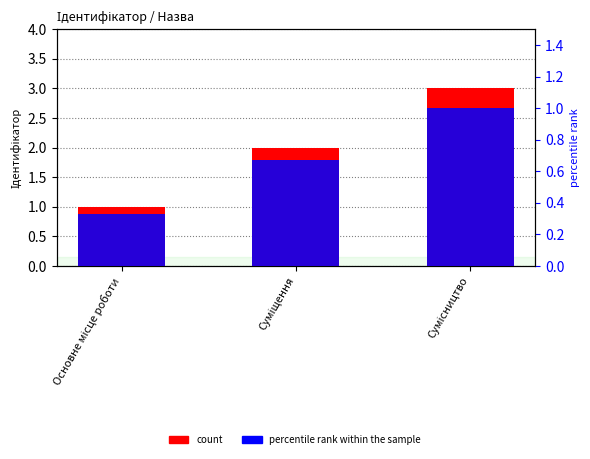

What is the minimum value for count?

1.0